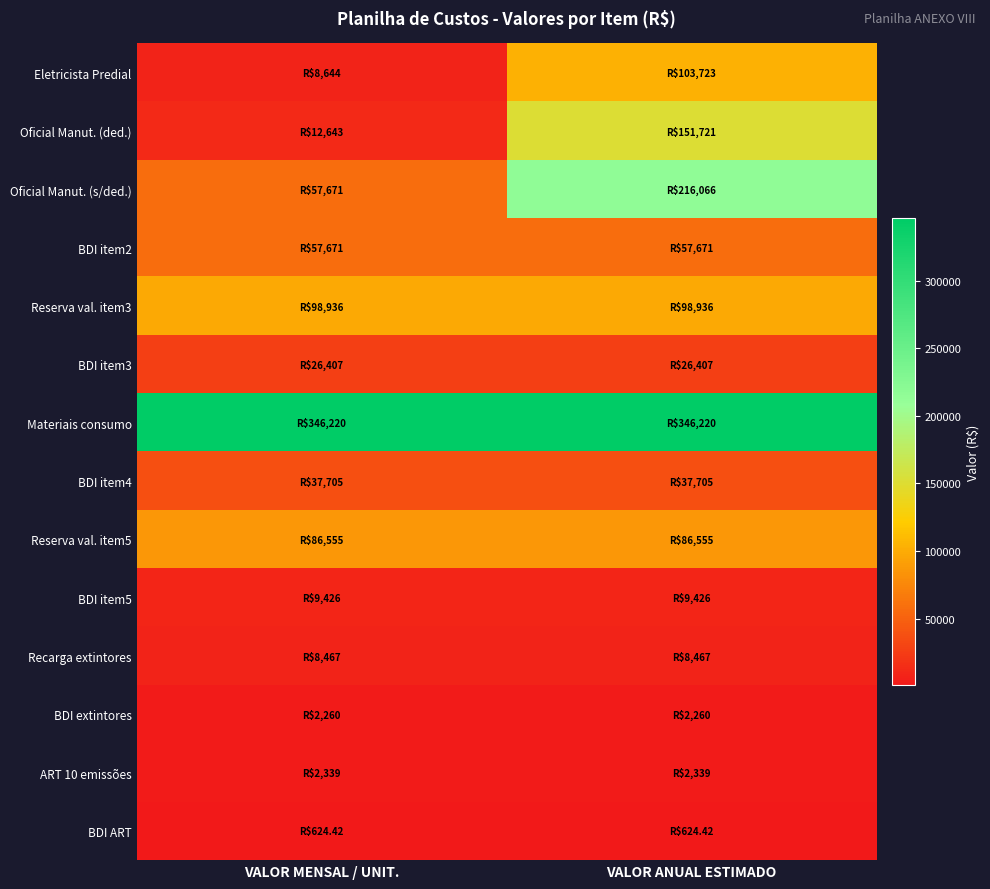

Reading right to left, what are all the values shown in this chart?

Eletricista Predial: VALOR ANUAL ESTIMADO=103723.4	VALOR MENSAL / UNIT.=8643.6
Oficial Manut. (ded.): VALOR ANUAL ESTIMADO=151721.0	VALOR MENSAL / UNIT.=12643.4
Oficial Manut. (s/ded.): VALOR ANUAL ESTIMADO=216066.0	VALOR MENSAL / UNIT.=57671.1
BDI item2: VALOR ANUAL ESTIMADO=57671.1	VALOR MENSAL / UNIT.=57671.1
Reserva val. item3: VALOR ANUAL ESTIMADO=98935.6	VALOR MENSAL / UNIT.=98935.6
BDI item3: VALOR ANUAL ESTIMADO=26407.3	VALOR MENSAL / UNIT.=26407.3
Materiais consumo: VALOR ANUAL ESTIMADO=346219.8	VALOR MENSAL / UNIT.=346219.8
BDI item4: VALOR ANUAL ESTIMADO=37705.5	VALOR MENSAL / UNIT.=37705.5
Reserva val. item5: VALOR ANUAL ESTIMADO=86554.9	VALOR MENSAL / UNIT.=86554.9
BDI item5: VALOR ANUAL ESTIMADO=9426.4	VALOR MENSAL / UNIT.=9426.4
Recarga extintores: VALOR ANUAL ESTIMADO=8467.1	VALOR MENSAL / UNIT.=8467.1
BDI extintores: VALOR ANUAL ESTIMADO=2260.0	VALOR MENSAL / UNIT.=2260.0
ART 10 emissões: VALOR ANUAL ESTIMADO=2339.4	VALOR MENSAL / UNIT.=2339.4
BDI ART: VALOR ANUAL ESTIMADO=624.4	VALOR MENSAL / UNIT.=624.4